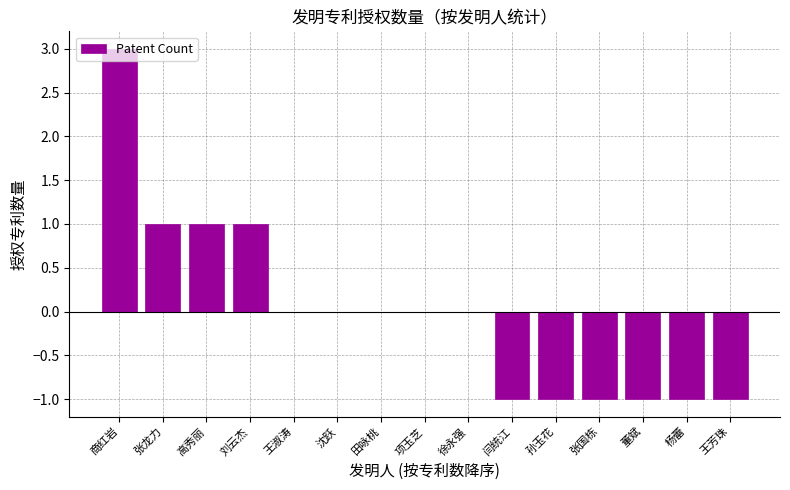

Reading left to right, transcribe all the data shown in this chart.

3	1	1	1	0	0	0	0	0	-1	-1	-1	-1	-1	-1